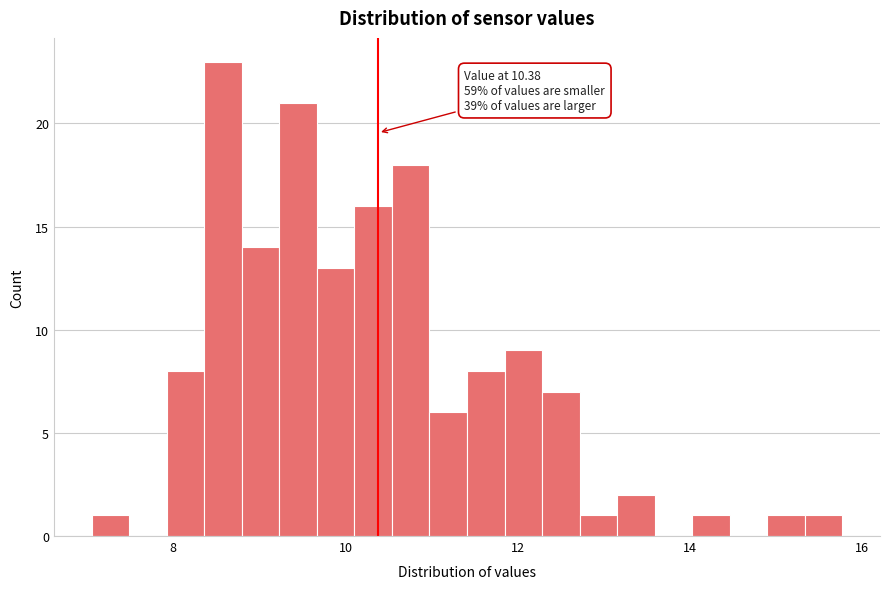

Read against the x-axis, roughly where is the centre of the tallest bar?

8.6